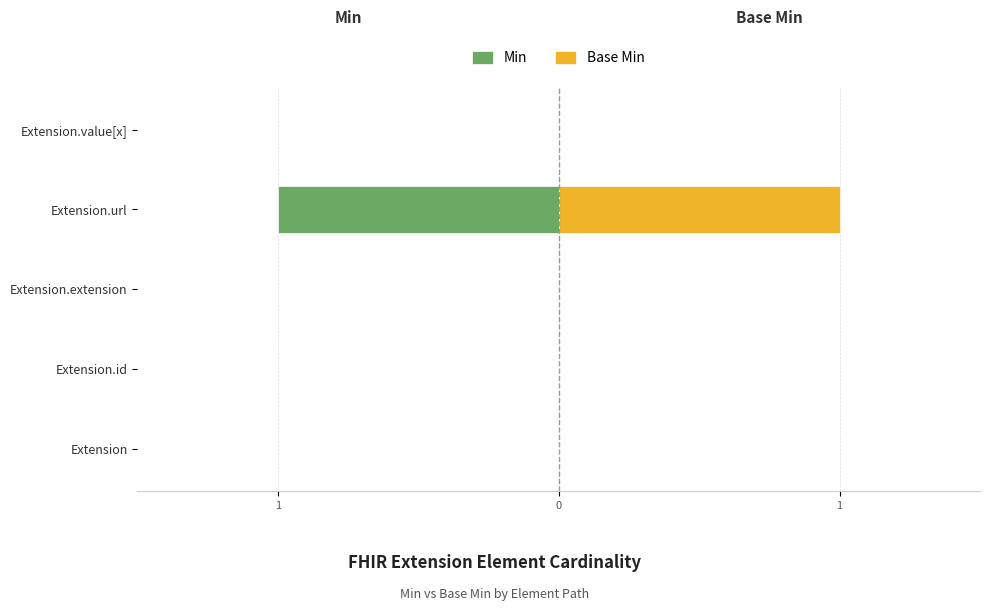

Between Extension and Extension.extension, which series saw the biggest shift?

Min